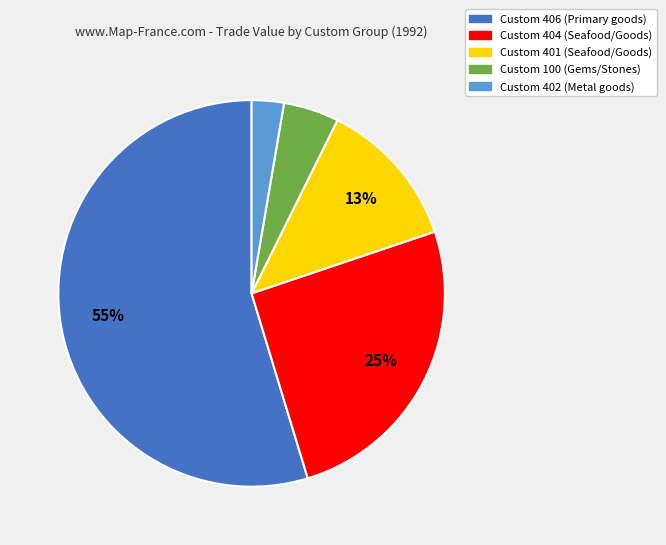

To the nearest percent, what is the average slice percentage?

20%